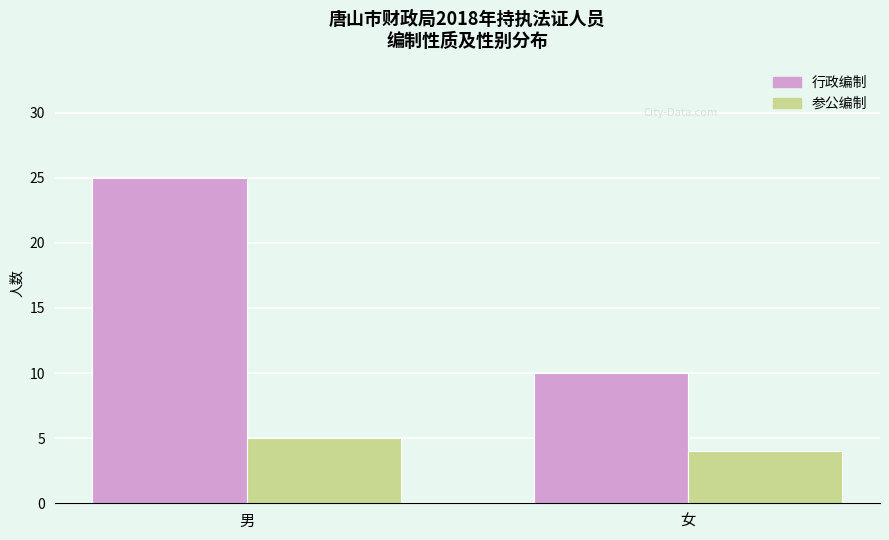

At which category is the sum across all series the highest?

男